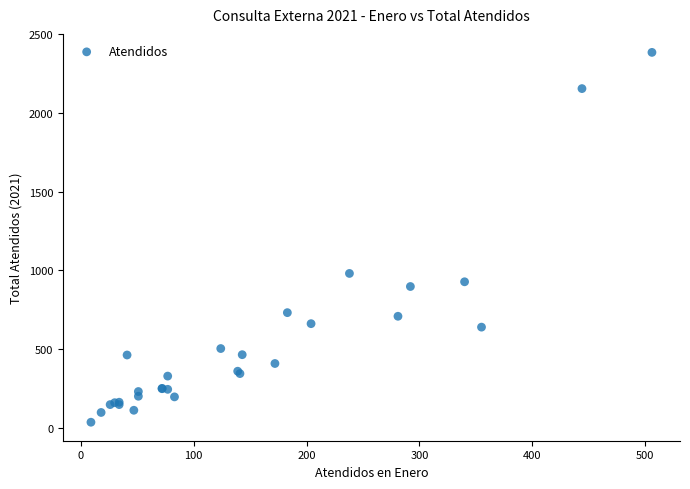

What Y value in the scatter plot is closest to 1209?

980